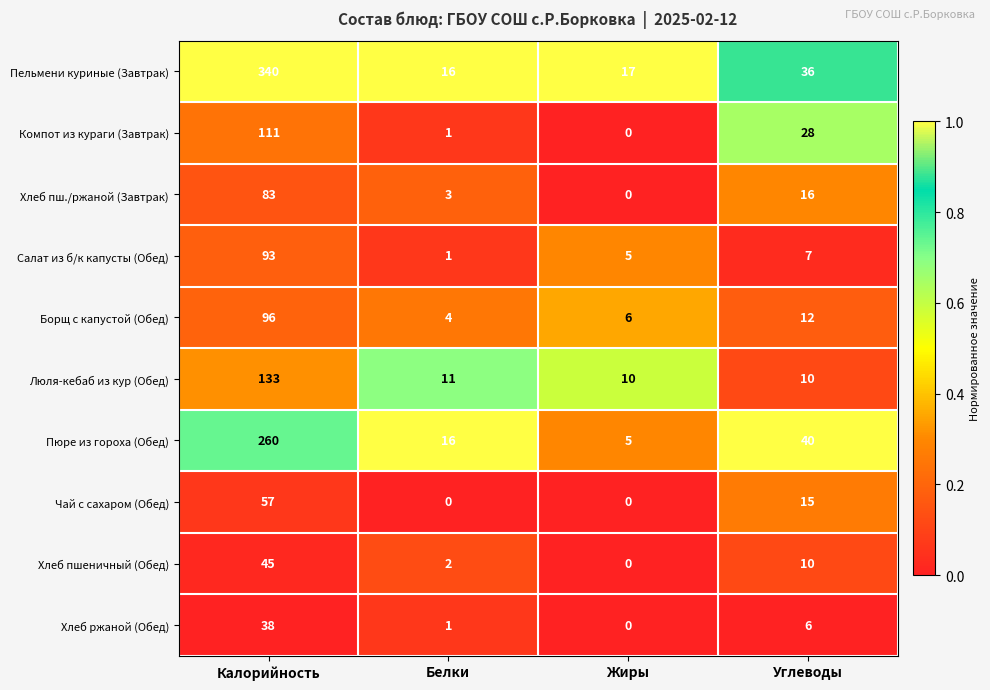

True or false: Борщ с капустой (Обед) has a value of 4 at Жиры.

False